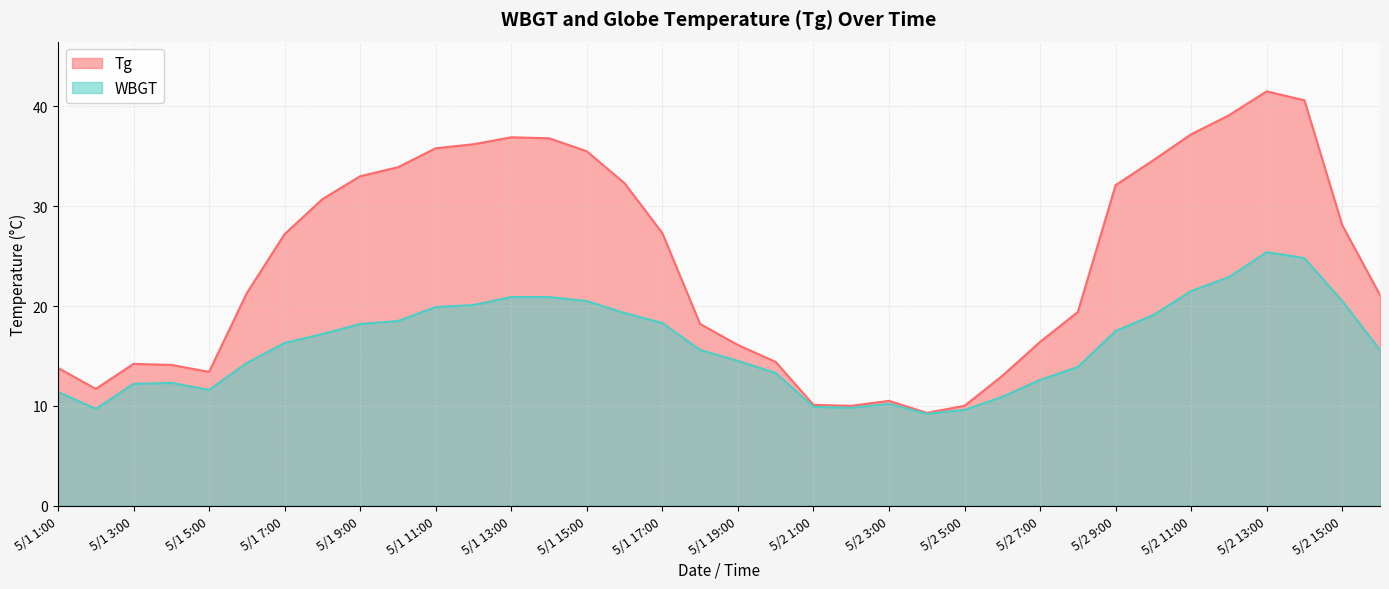

True or false: WBGT and Tg cross at least once.

False